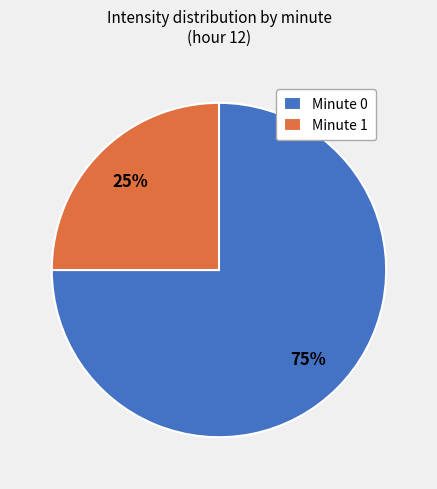

How many slices are in this pie chart?

2